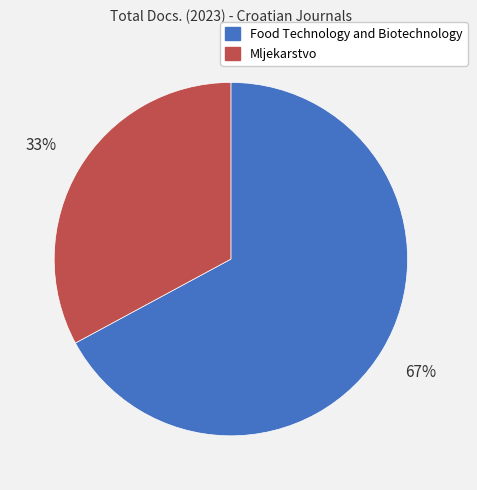

What is the largest slice in the pie chart?

Food Technology and Biotechnology